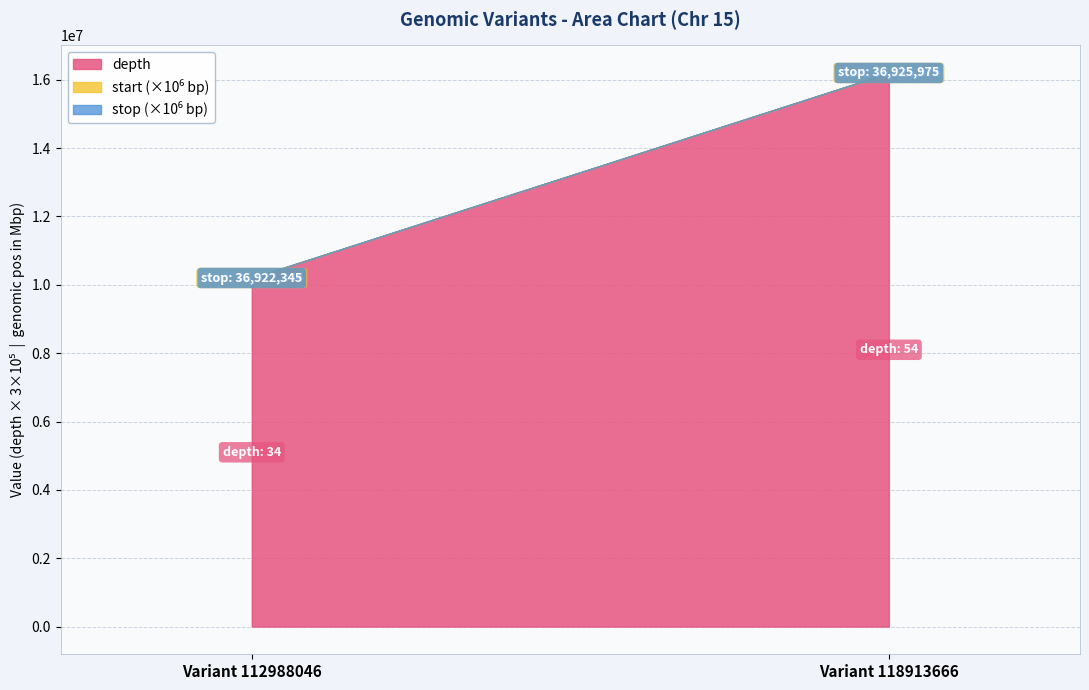

The start series shows 36925974 at Variant 118913666. True or false?

True